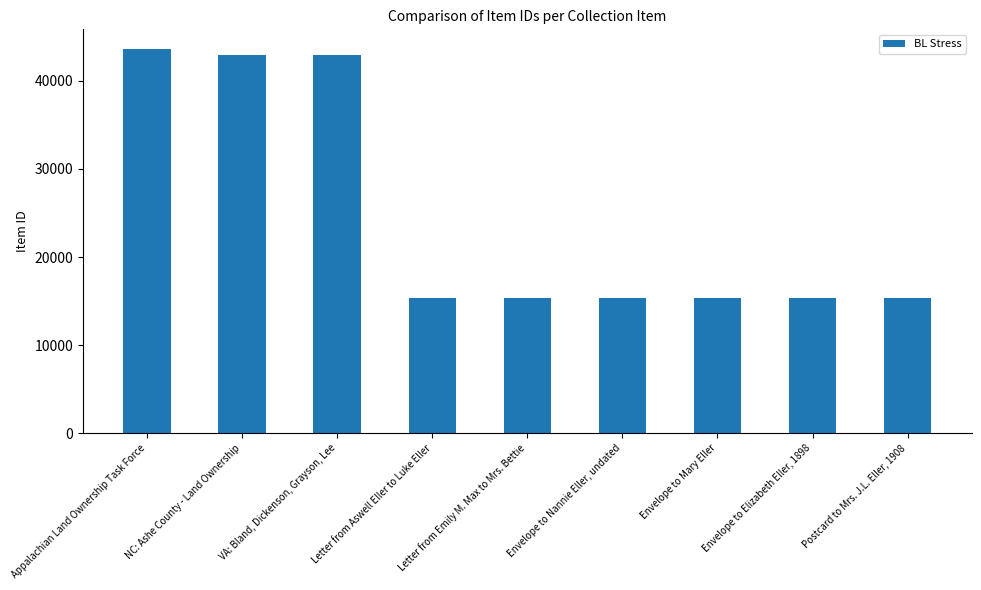

What is the maximum value shown in the chart?

43661